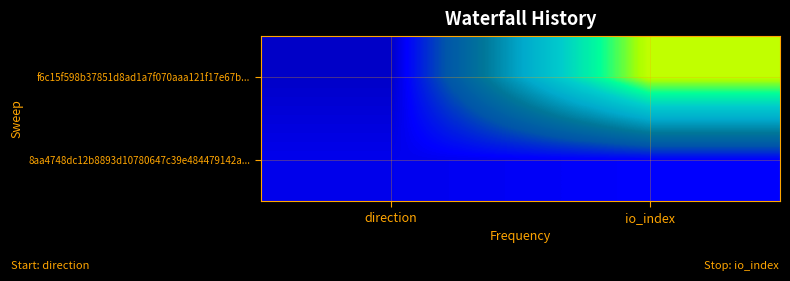

At direction, list the series in order from smallest to largest.

f6c15f598b37851d8ad1a7f070aaa121f17e67b..., 8aa4748dc12b8893d10780647c39e484479142a...